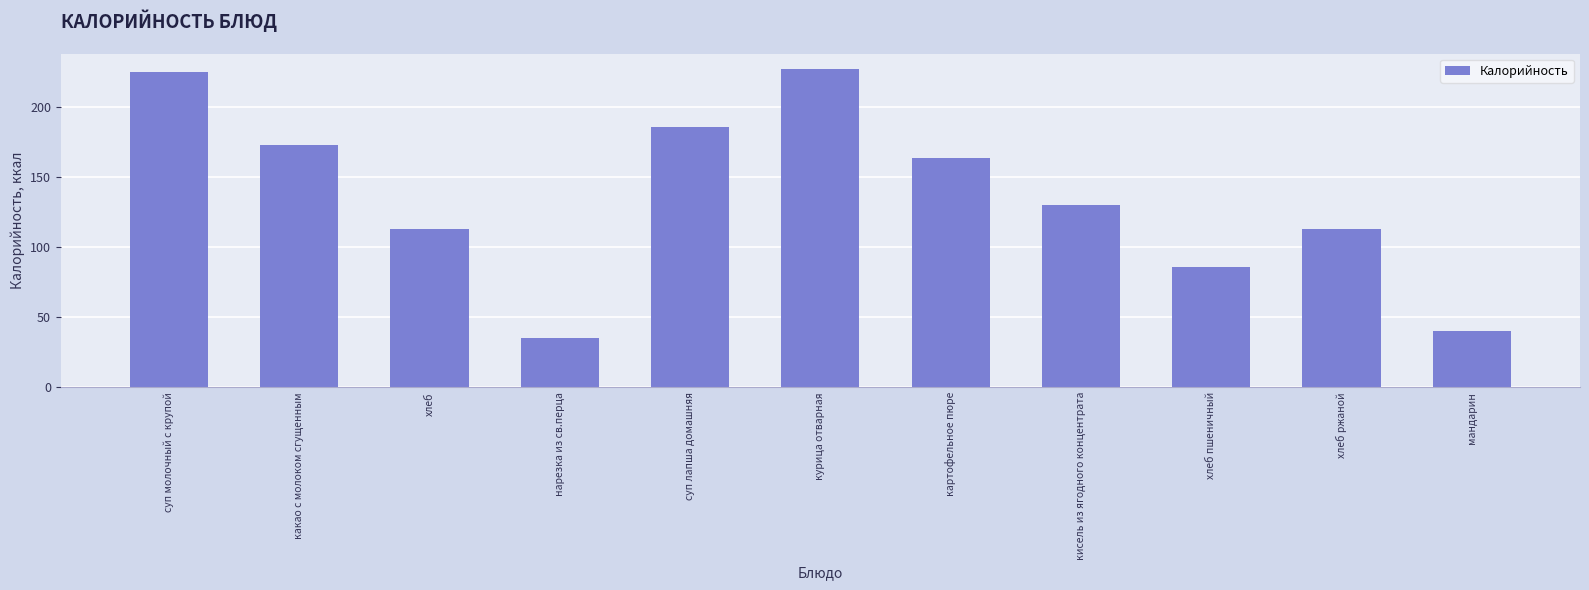

Is it true that the value at какао с молоком сгущенным is 106.6?

False